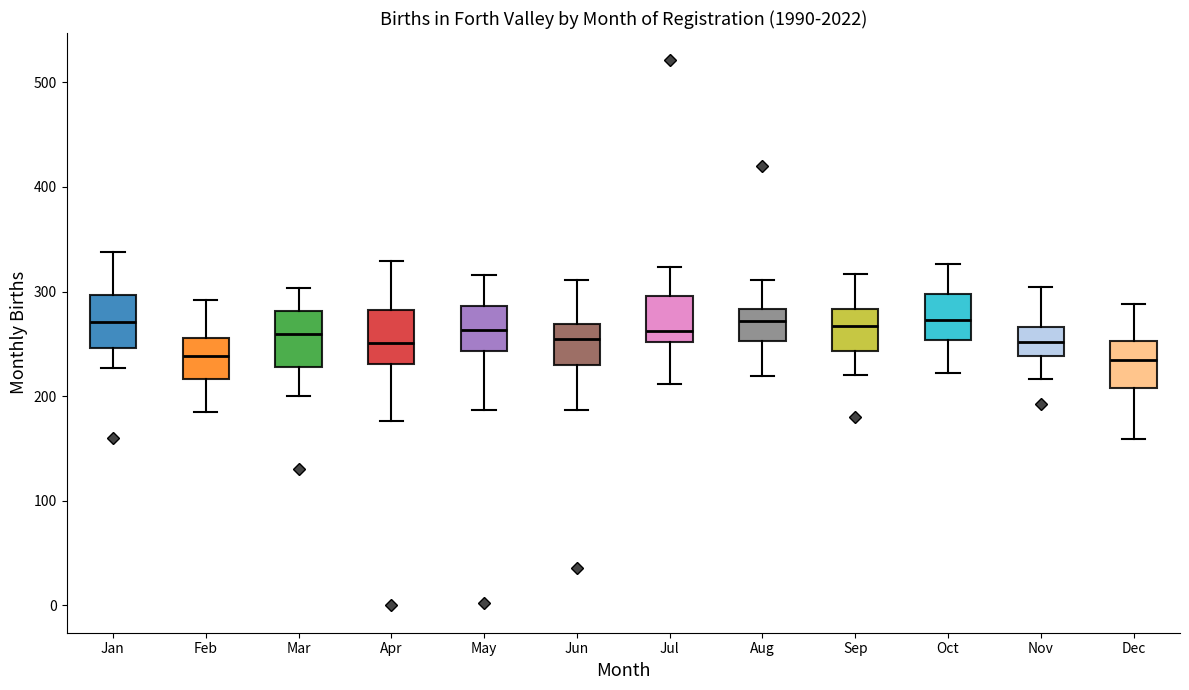

Where does the median line of the box for Aug sit on the y-axis? The values are not printed on the chart, so give them approximately, as read against the axis.

270